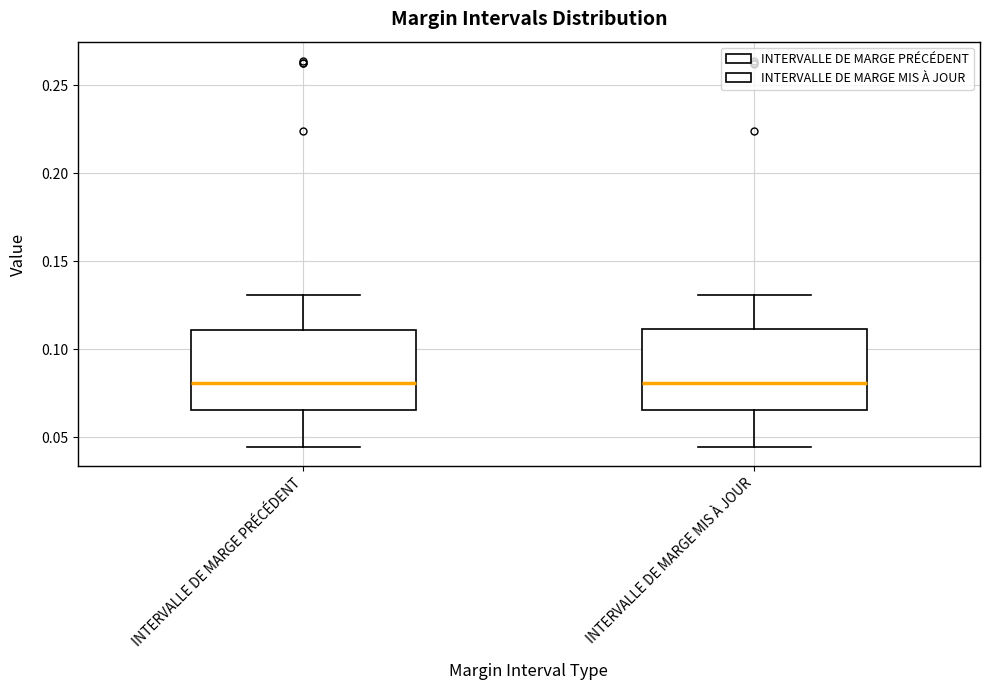

Reading left to right, read every box against the y-axis: the position of its median line, the range the box covers, and the ends of its whiskers. The values are not printed on the chart, so give them approximately, as read against the axis.

INTERVALLE DE MARGE PRÉCÉDENT: median 0.080, box 0.065 to 0.110, whiskers 0.045 to 0.130
INTERVALLE DE MARGE MIS À JOUR: median 0.080, box 0.065 to 0.110, whiskers 0.045 to 0.130